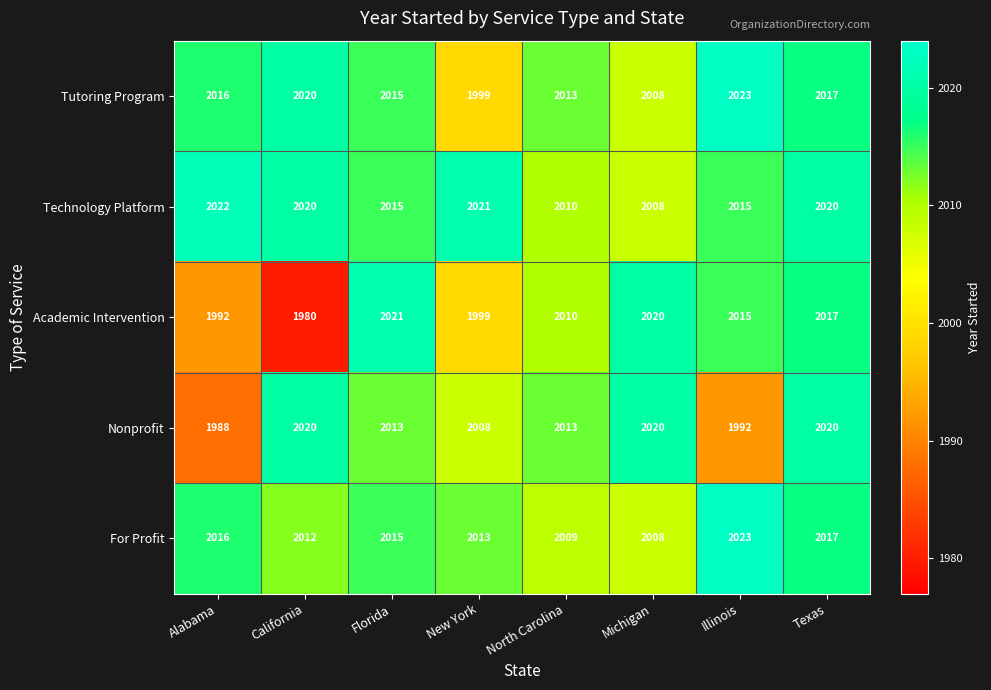

At which category is the sum across all series the highest?

Texas